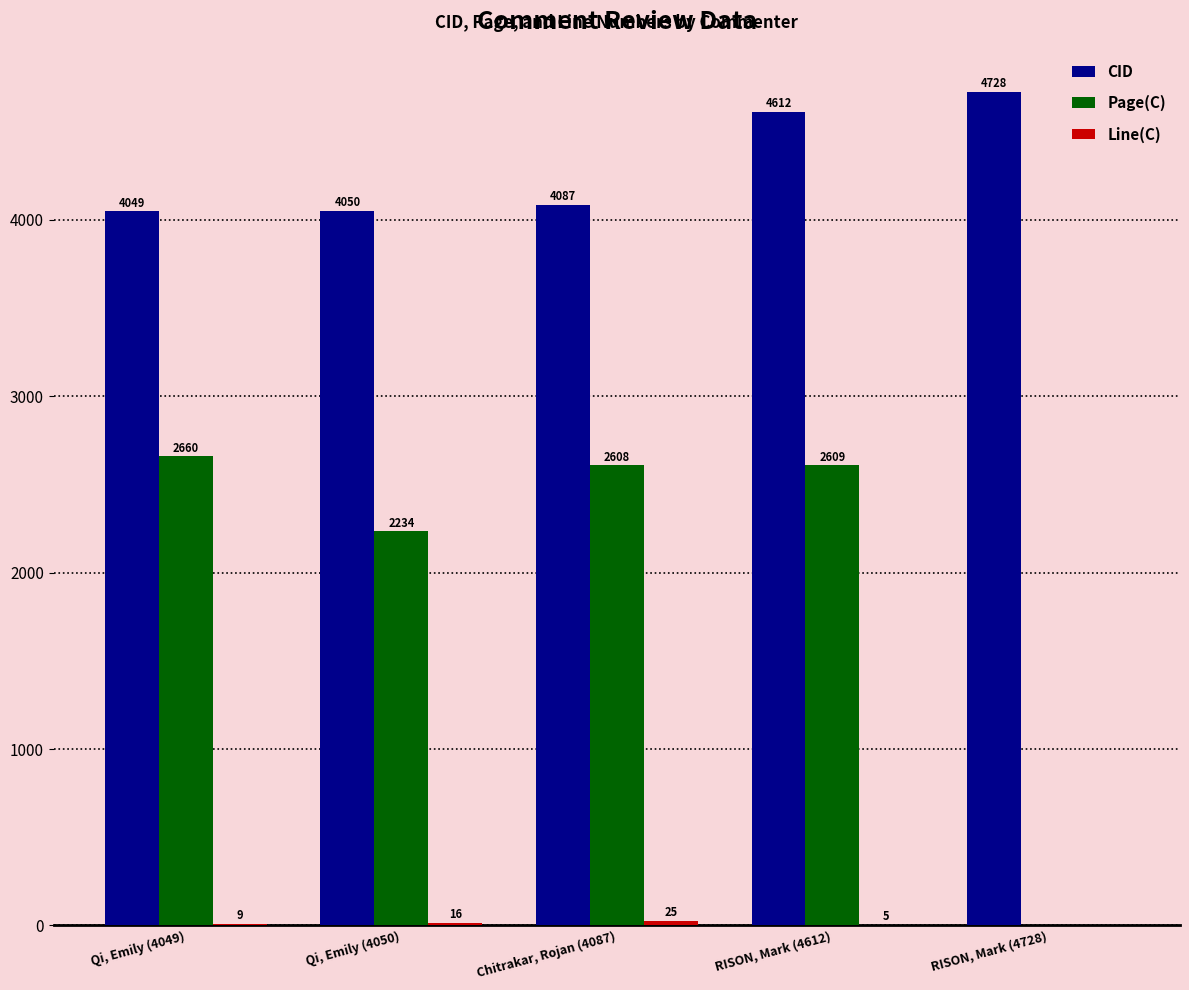

What is the sum of all CID values?

21526